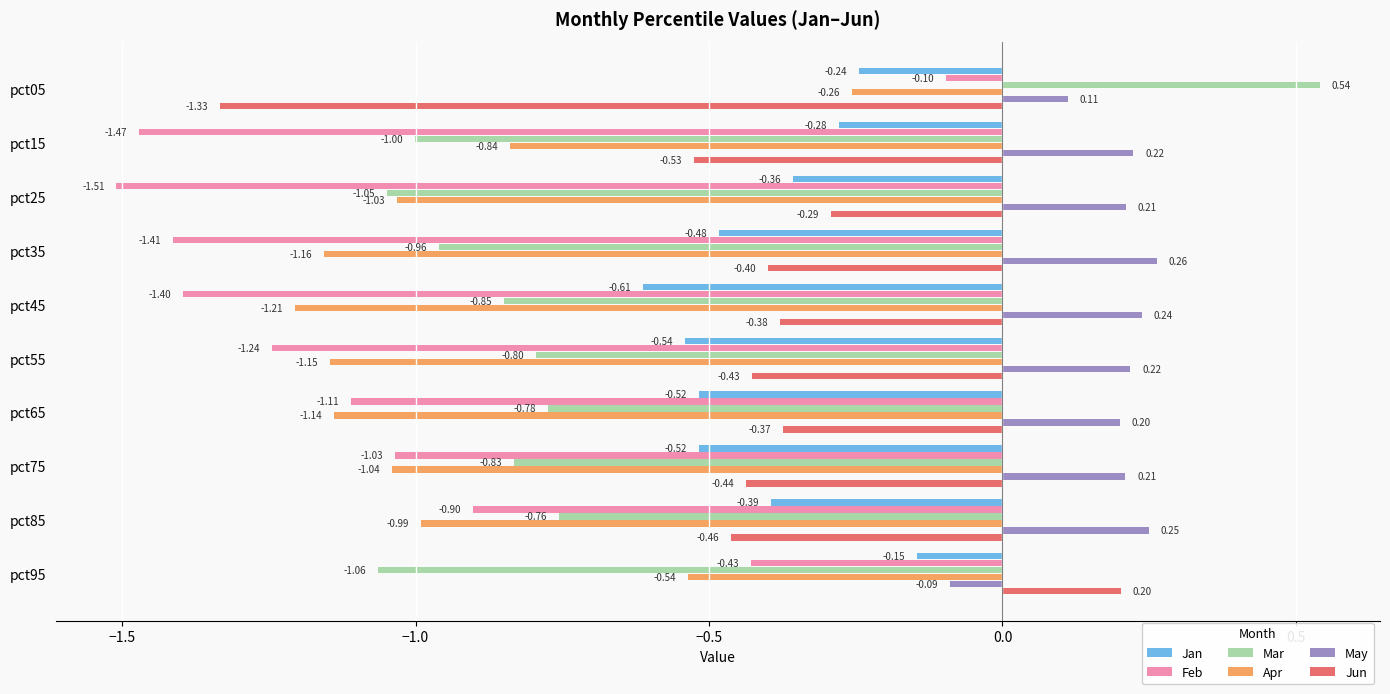

At which category is the sum across all series the highest?

pct05